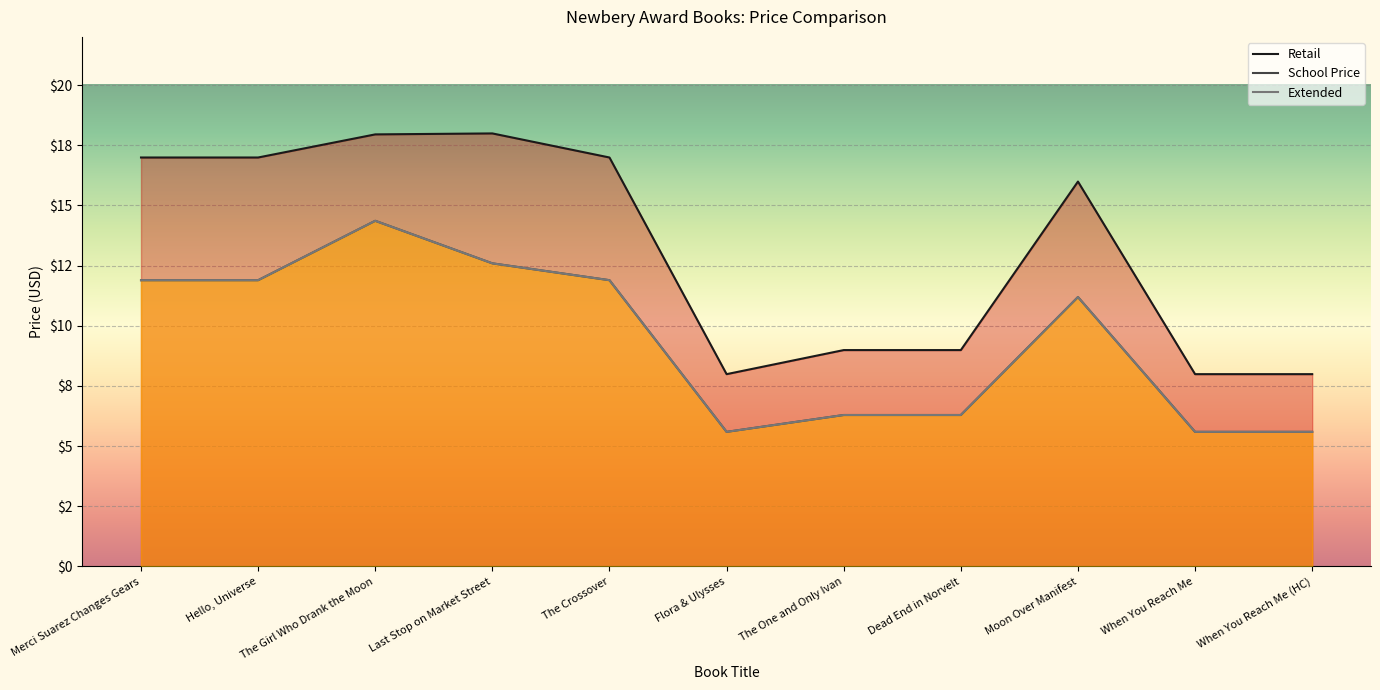

What are all the series names shown in the legend?

Retail, School Price, Extended